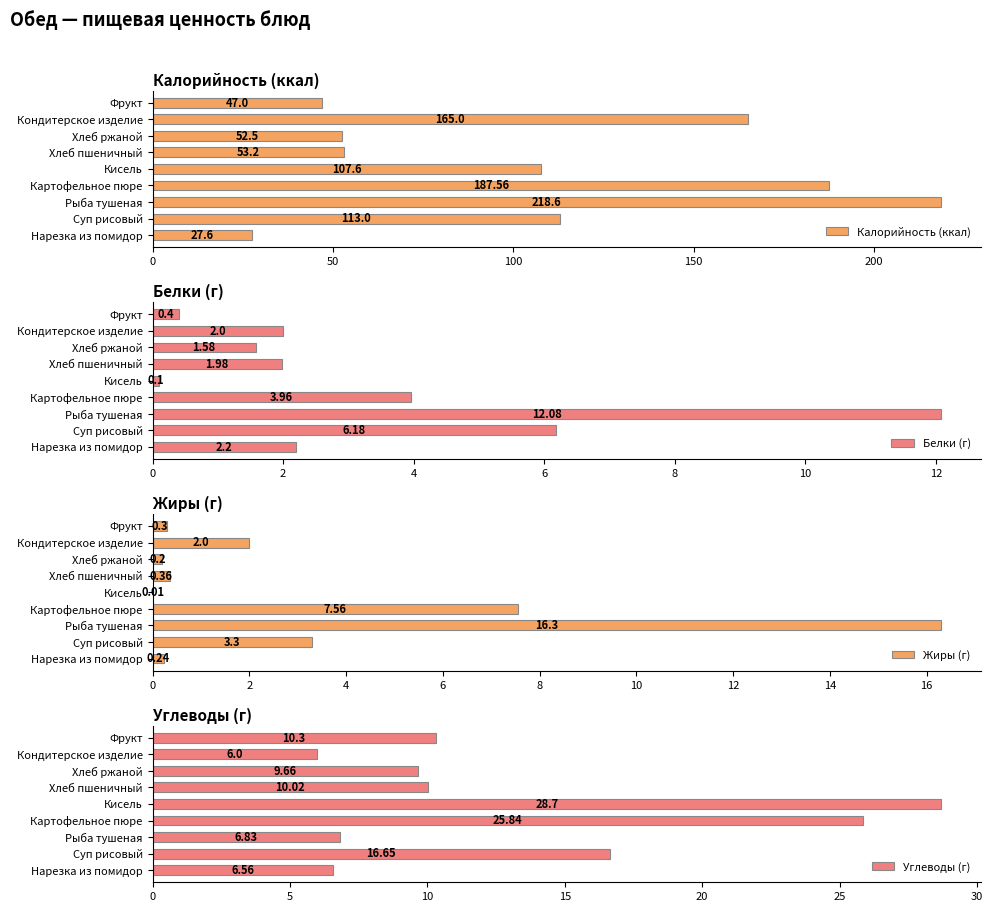

At which label does Калорийность (ккал) reach its minimum?

Нарезка из помидор